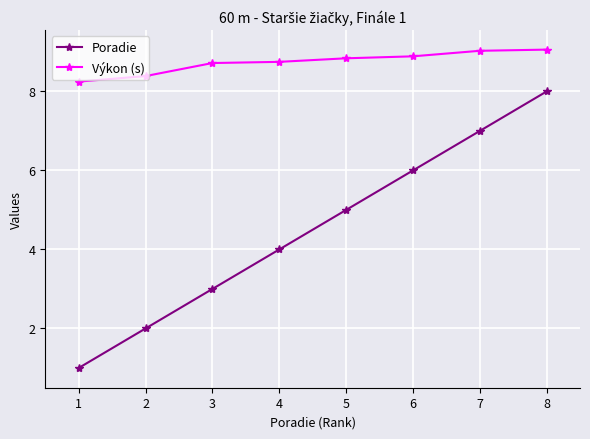

What is the minimum value shown in the chart?

1.0